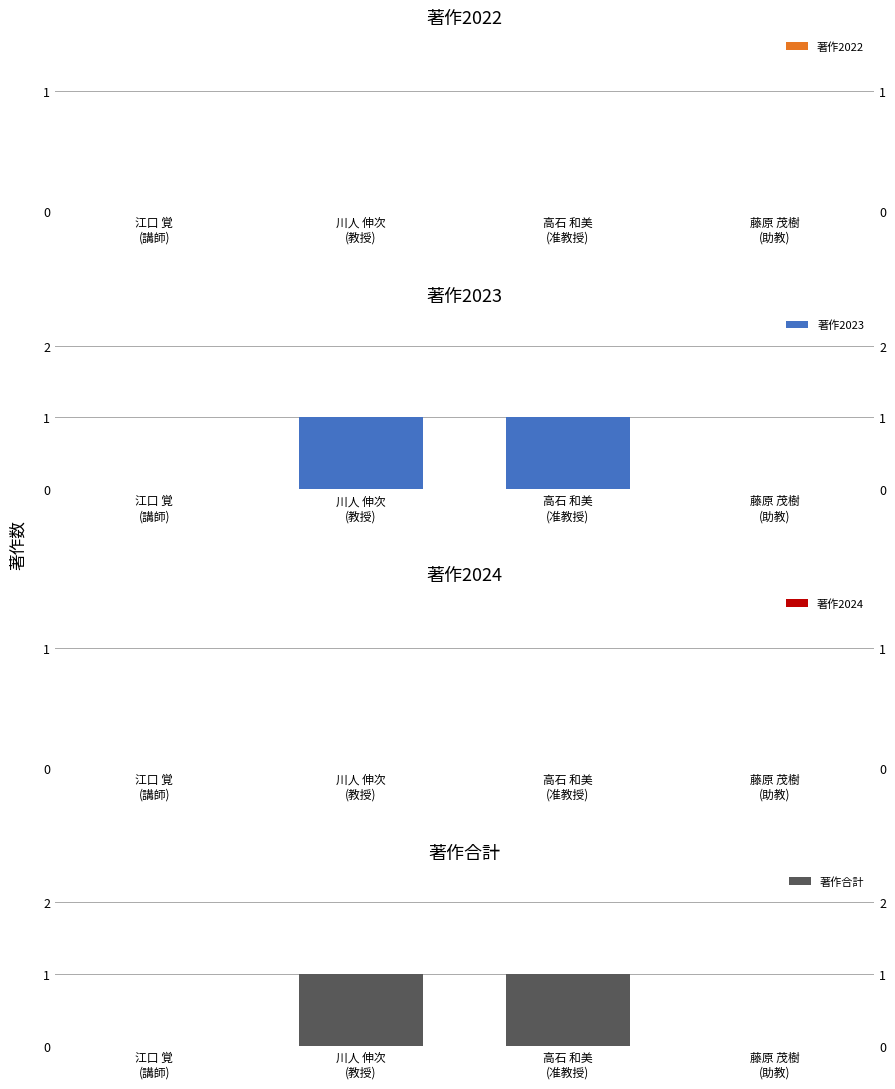

How many series are shown in this chart?

4